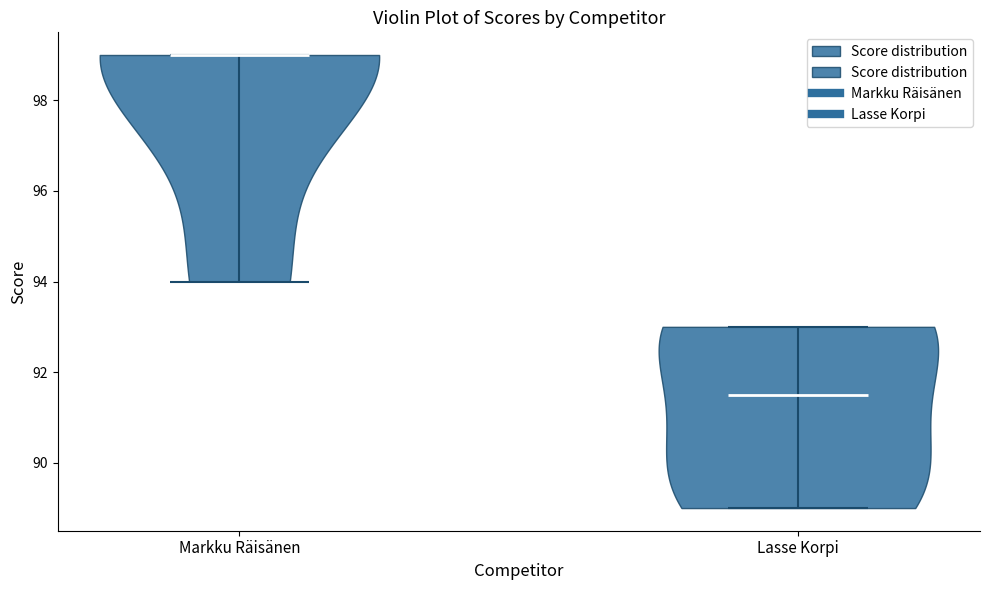

What is the lowest point the violin for Markku Räisänen reaches on the y-axis? The values are not printed on the chart, so give them approximately, as read against the axis.

94.0